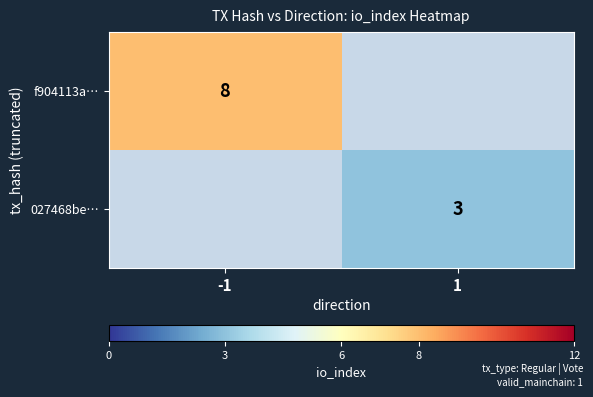

Is it true that 027468be… equals 1 at 1?

False